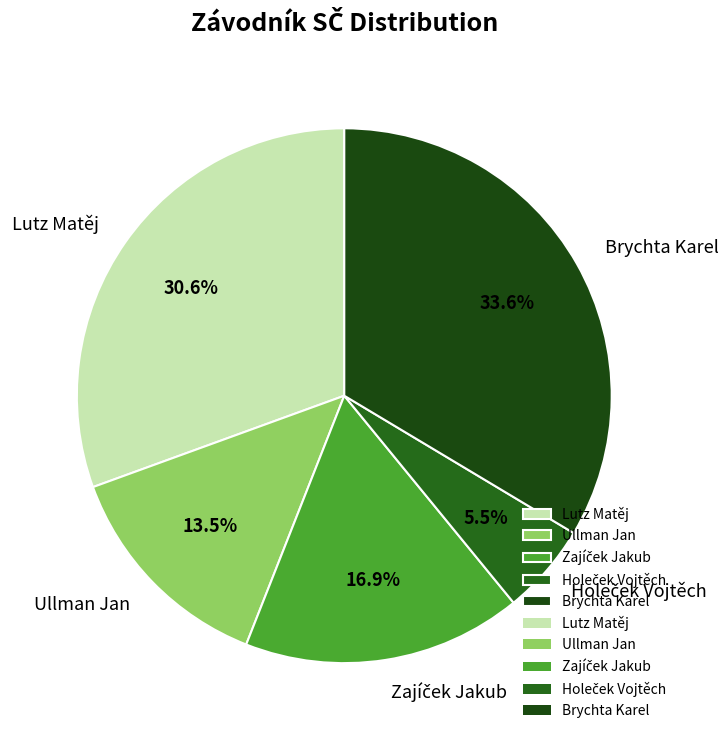

Which slice is the largest?

Brychta Karel